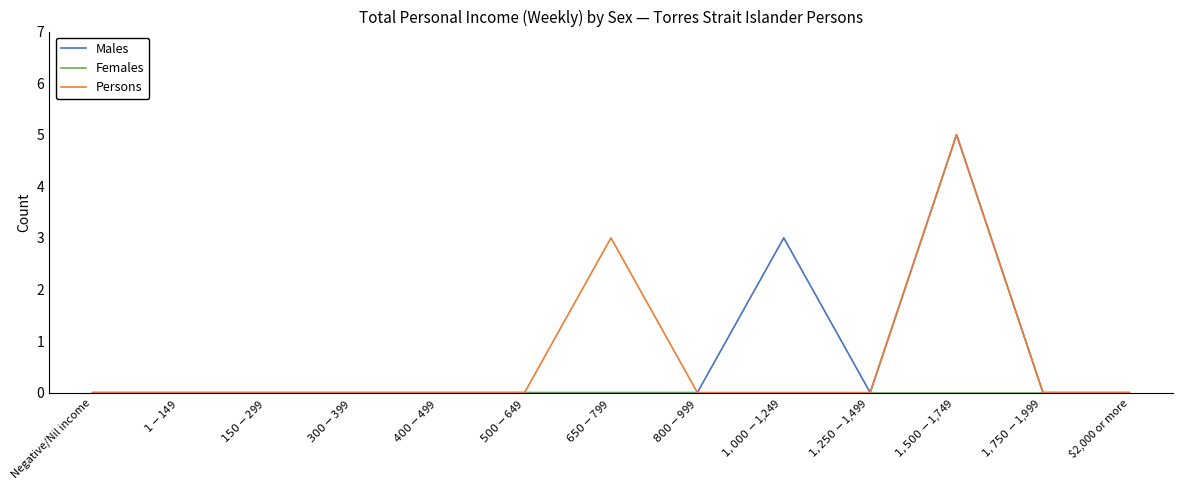

How many distinct data groups are displayed?

3